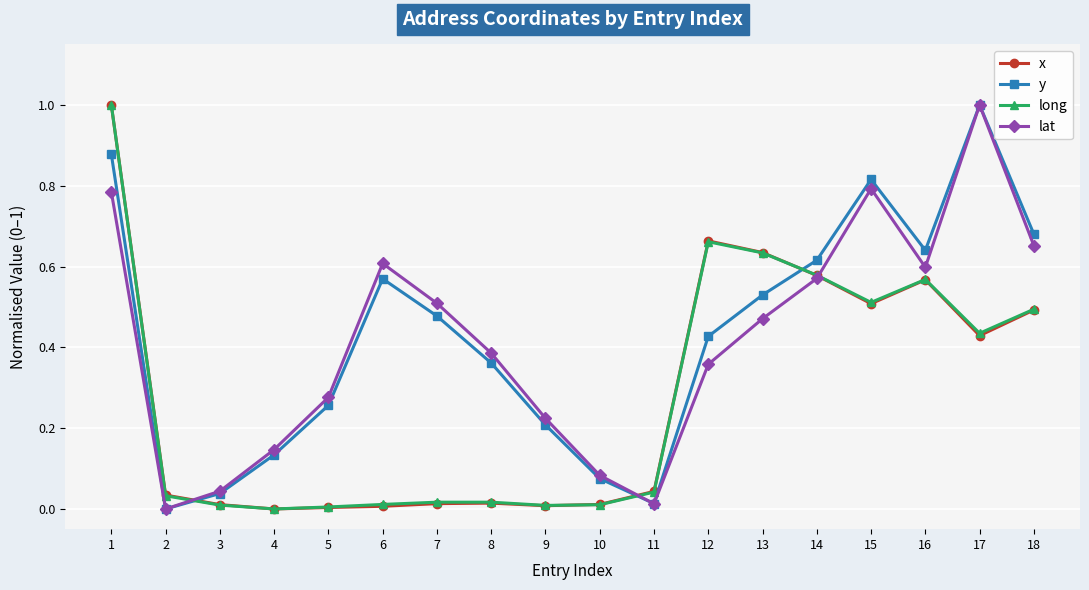

At which label is lat closest to 0?

2